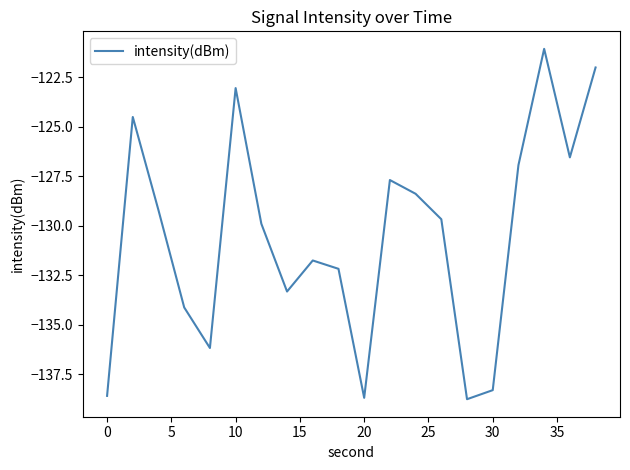

What is the difference between the maximum and minimum values?

17.7